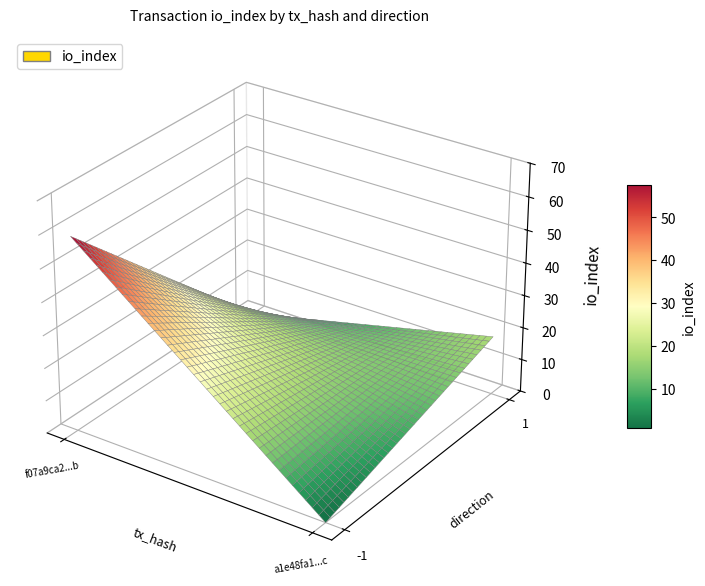

At how many categories does at least one series exceed 6?

1